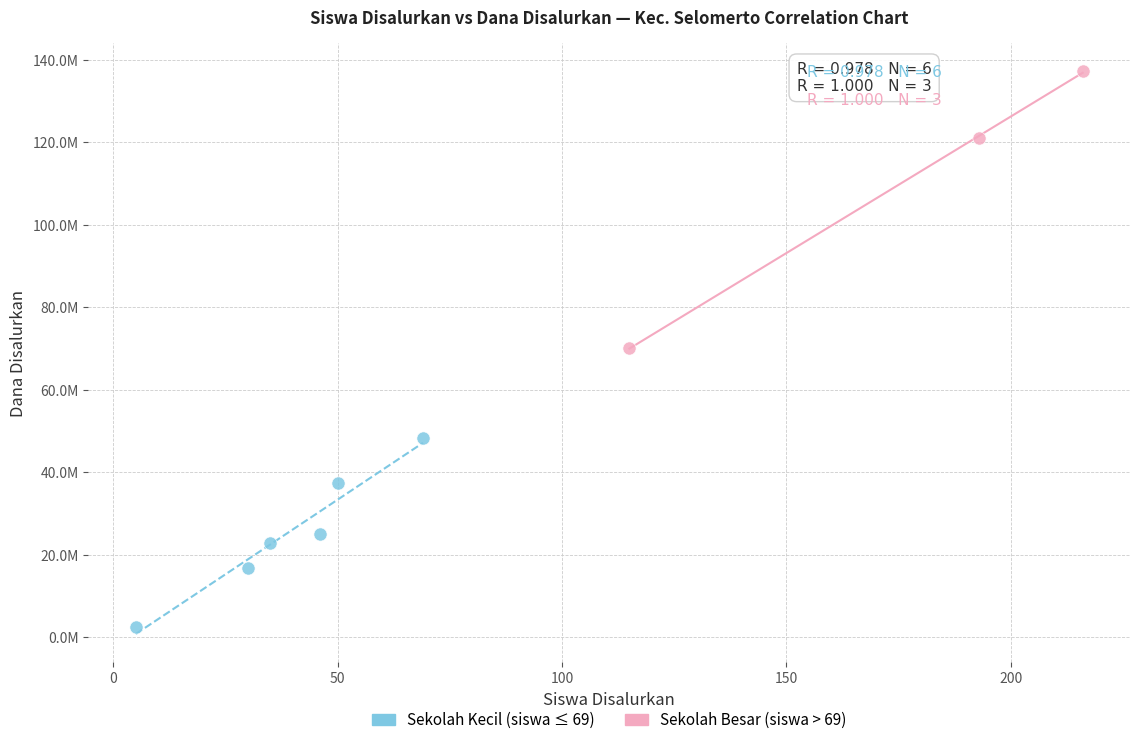

What are all the series names shown in the legend?

Sekolah Kecil (siswa ≤ 69), Sekolah Besar (siswa > 69)